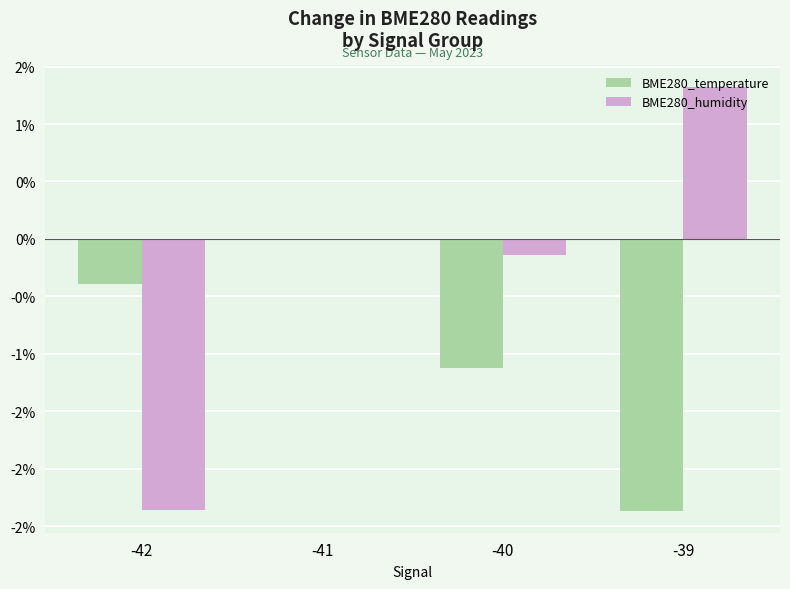

Reading right to left, what are all the values shown in this chart?

BME280_temperature: -39=-2.4	-40=-1.1	-41=0.0	-42=-0.4
BME280_humidity: -39=1.3	-40=-0.1	-41=0.0	-42=-2.4